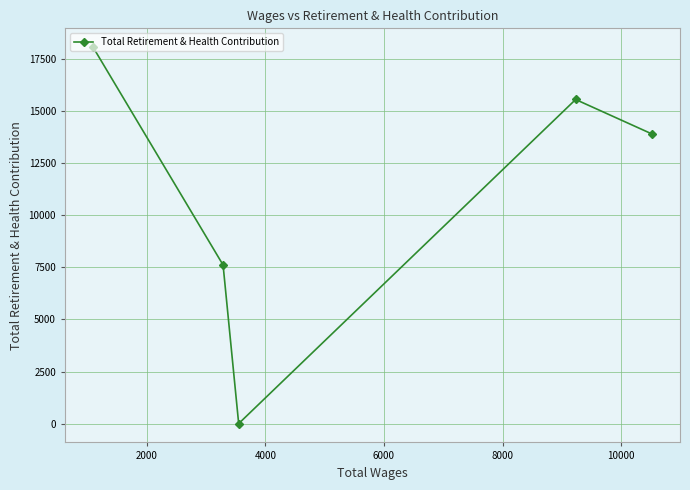

What is the greatest value displayed?

18073